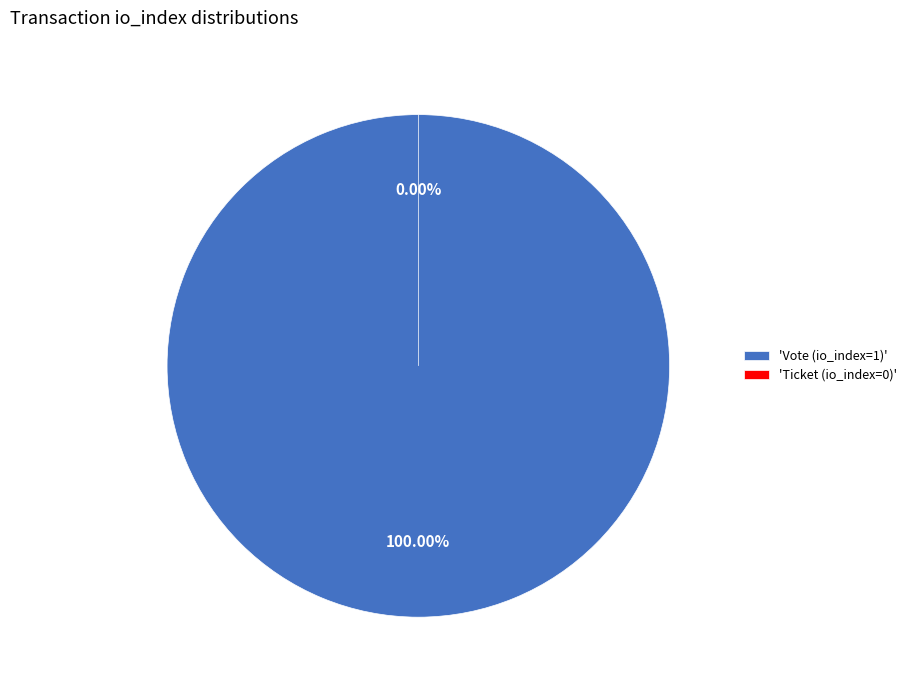

Is there any slice that represents more than half of the pie?

Yes